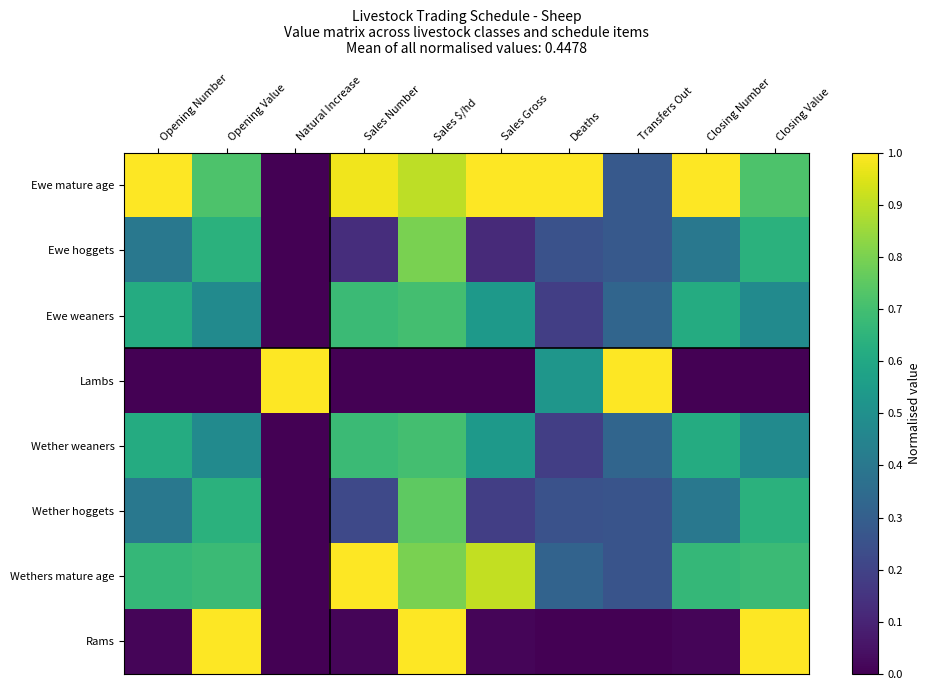

What is the total value across all series at Natural Increase?

1.0